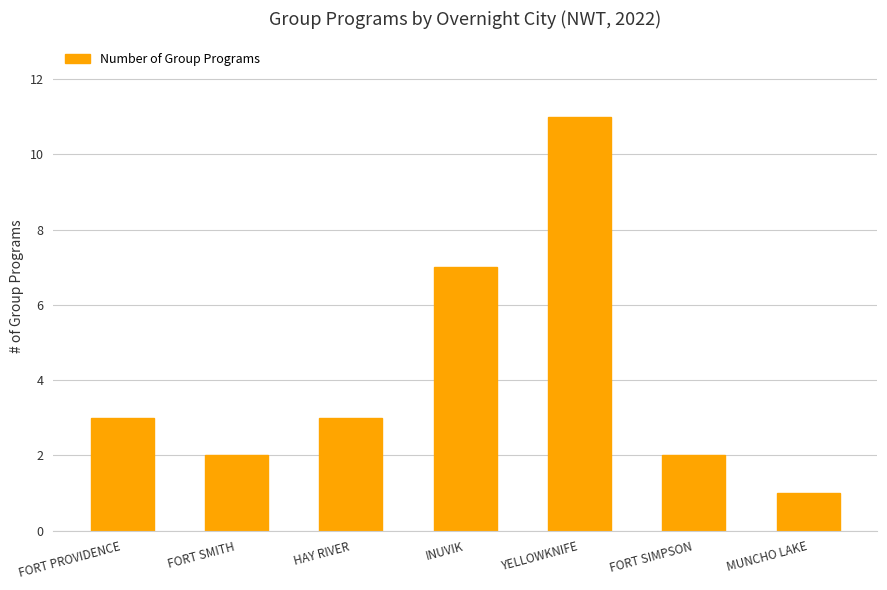

What is the minimum value shown in the chart?

1